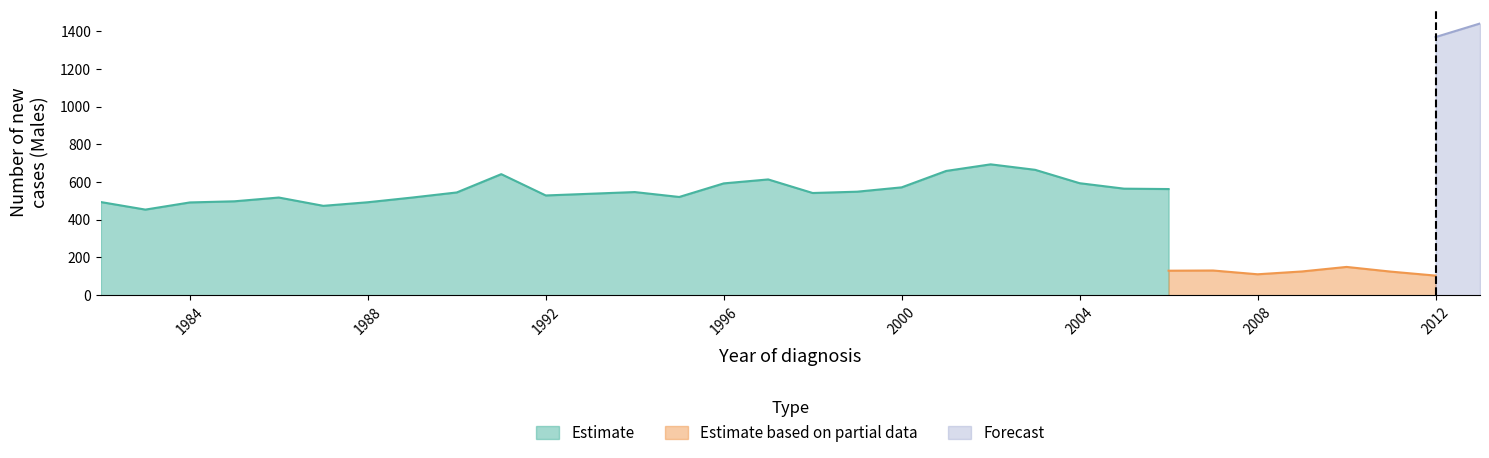

The value of Estimate at 1992 is 529. True or false?

True